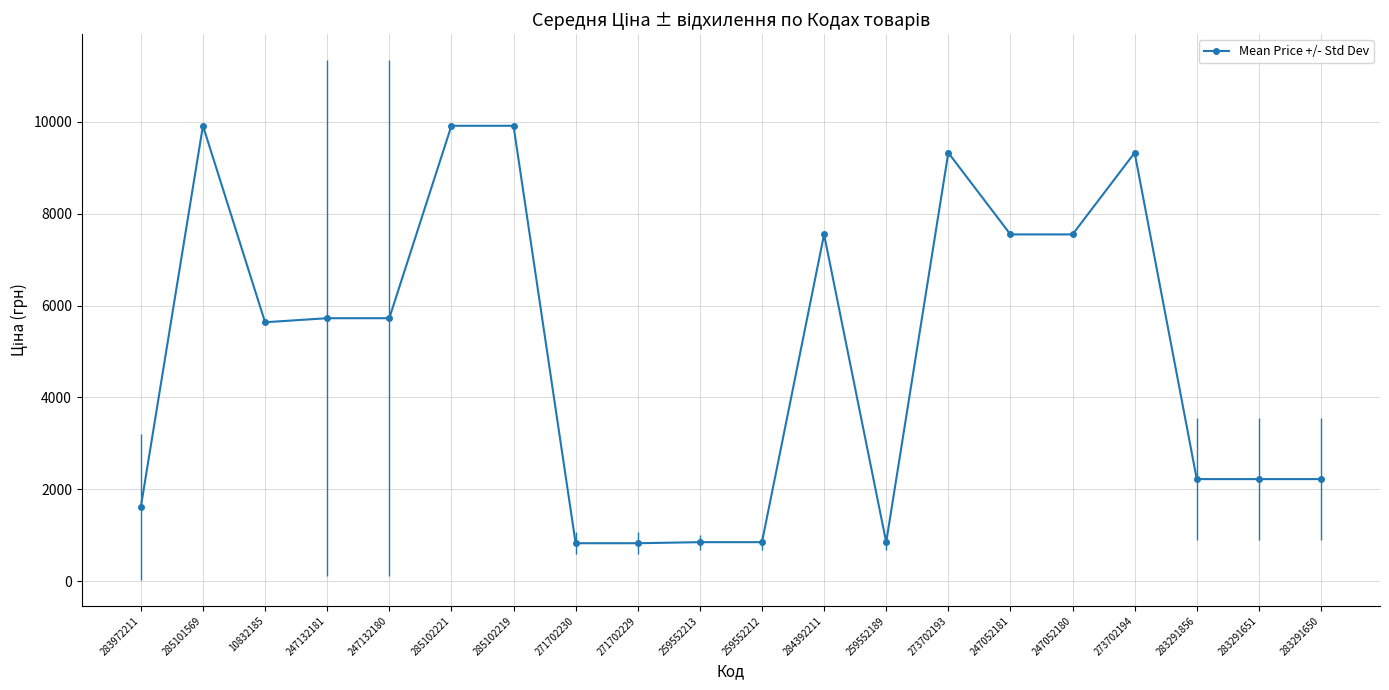

True or false: there are more than 0 points higher than both neighbors.

True